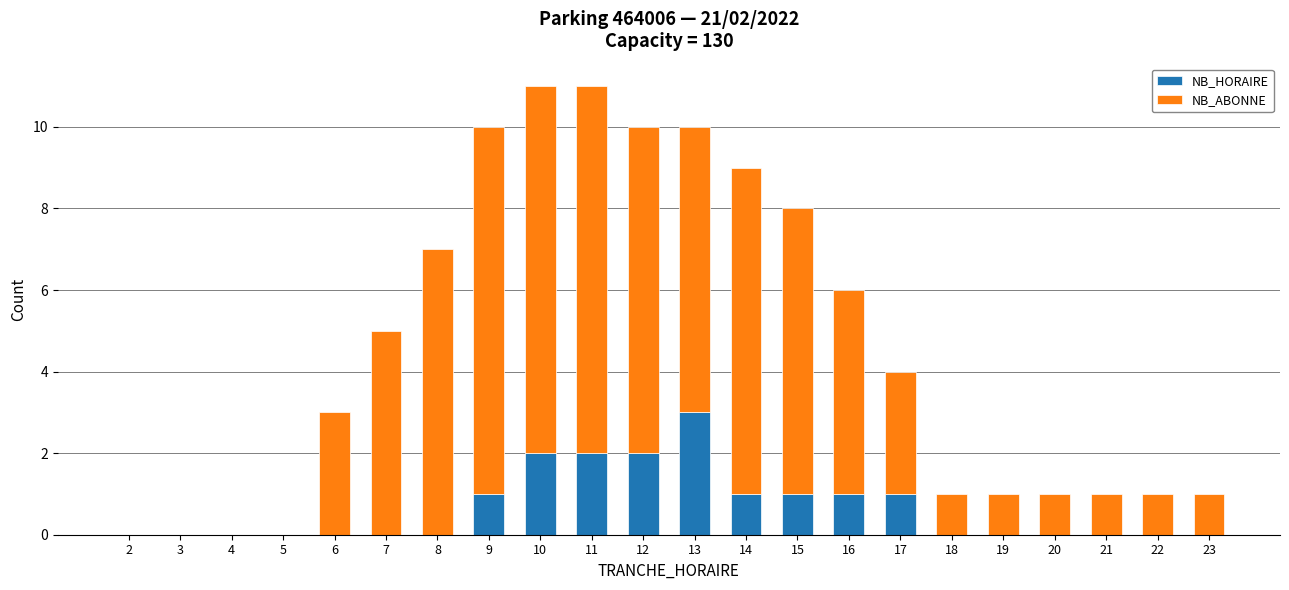

Are the bars horizontal?

No